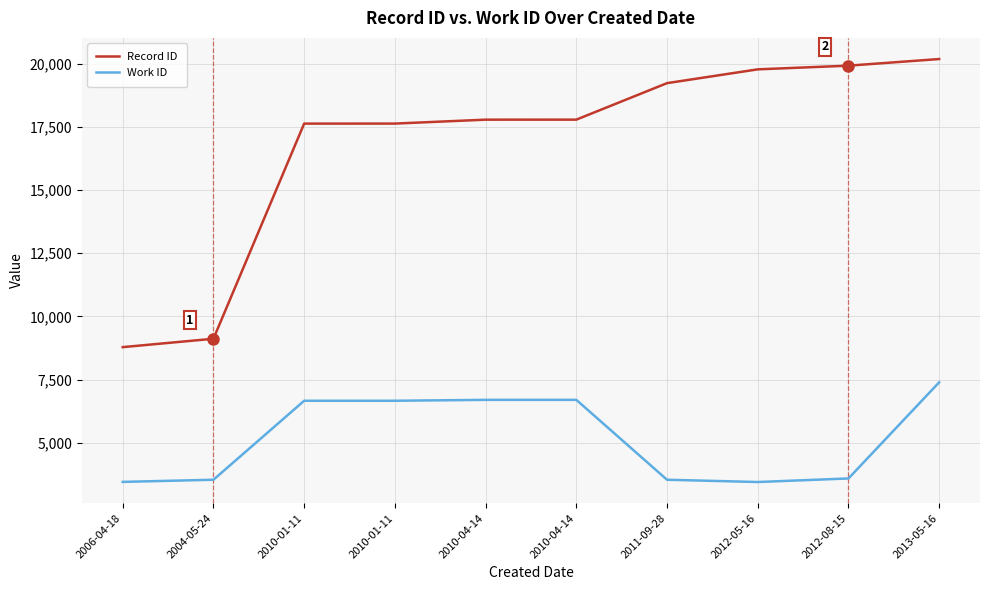

What is the label of the 8th point from the left?

2012-05-16